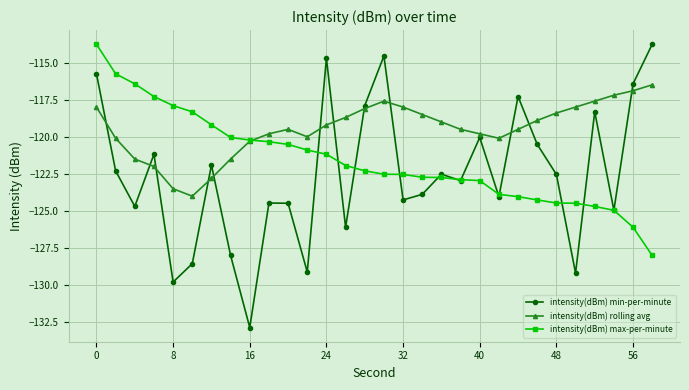

What is the lowest value of the intensity(dBm) rolling avg series?

-124.0